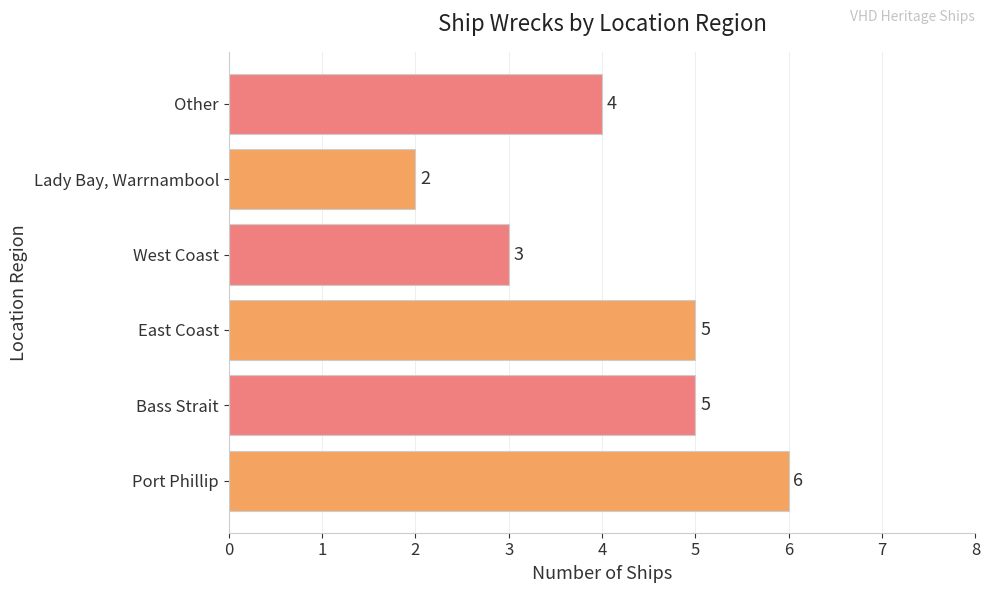

How many data points does each series have?

6